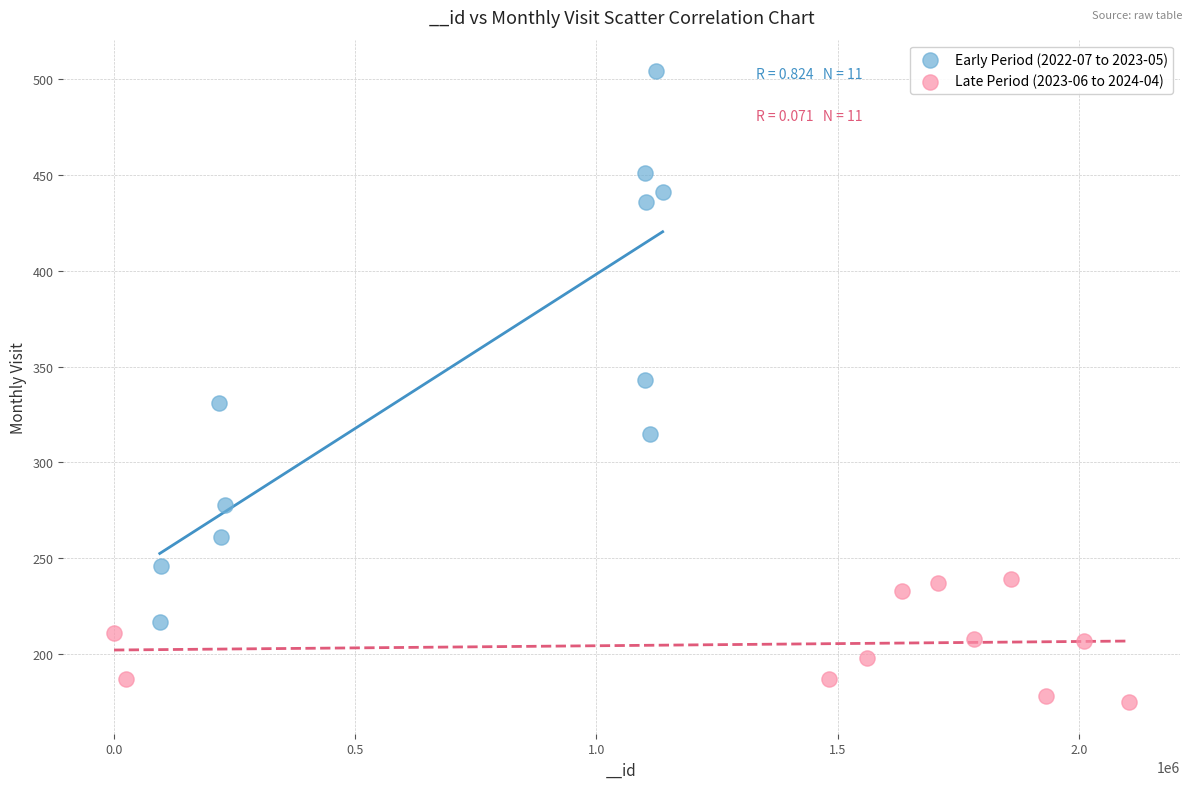

Which series has the largest Y range (max minus min)?

Early Period (2022-07 to 2023-05)